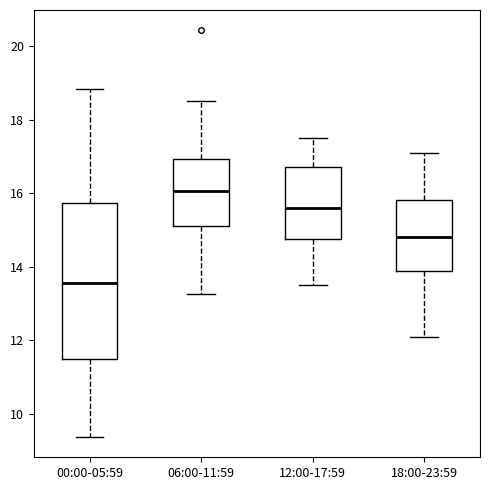

Which box has the lowest median line?

00:00-05:59